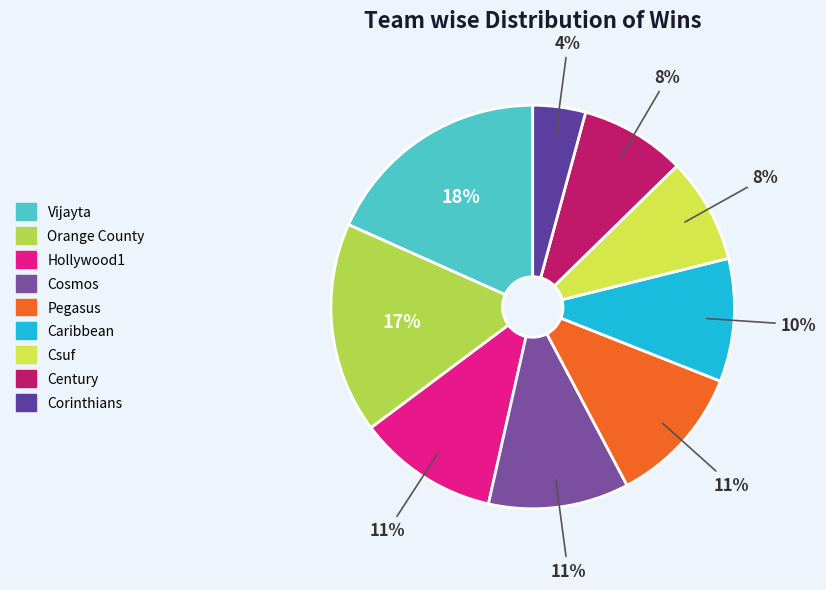

The Hollywood1 slice represents 26% of the pie. True or false?

False